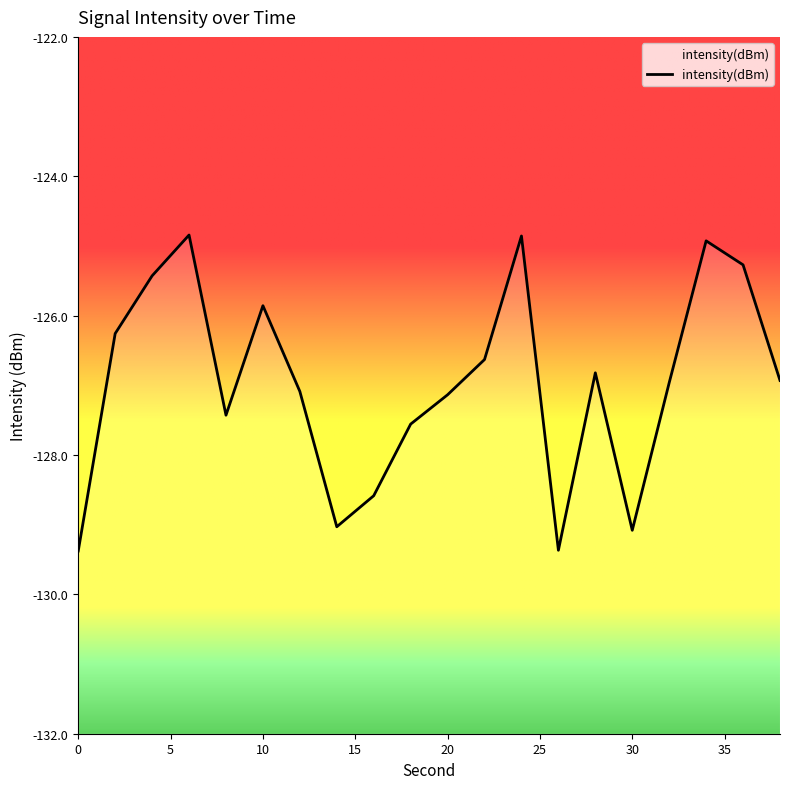

List the labels in order of value, largest first.

6, 24, 34, 36, 4, 10, 2, 22, 28, 38, 32, 12, 20, 8, 18, 16, 14, 30, 26, 0